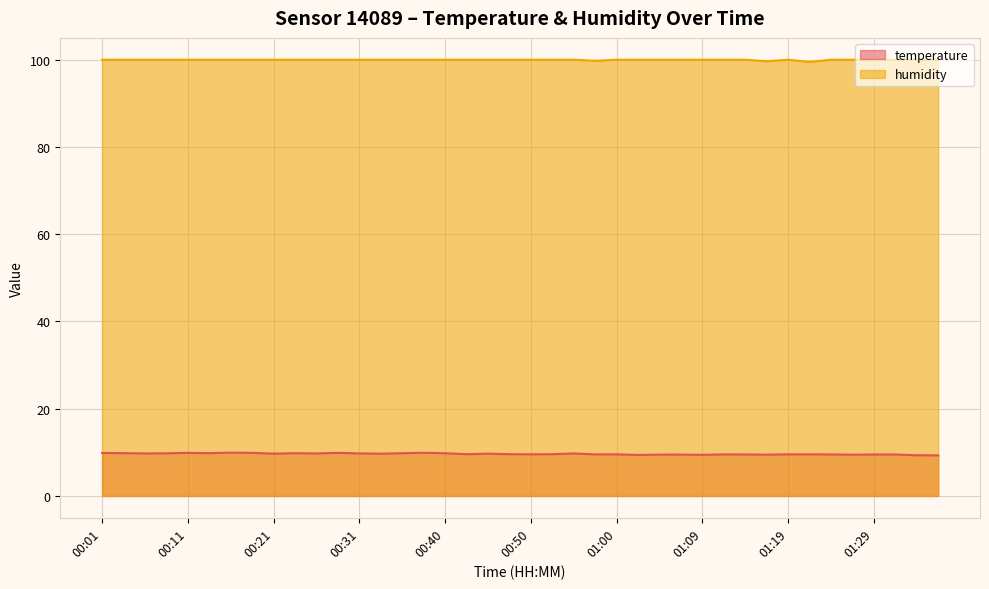

What is the difference between the maximum and minimum values in the temperature series?

0.6